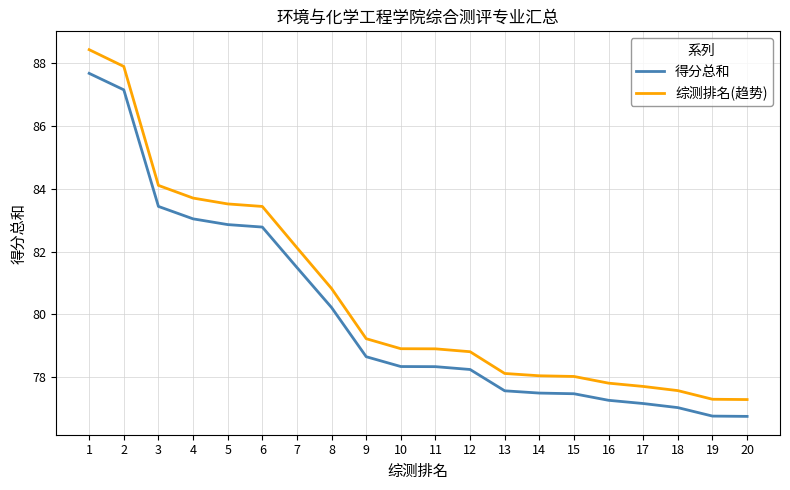

Is this an area chart (filled region under the line)?

No